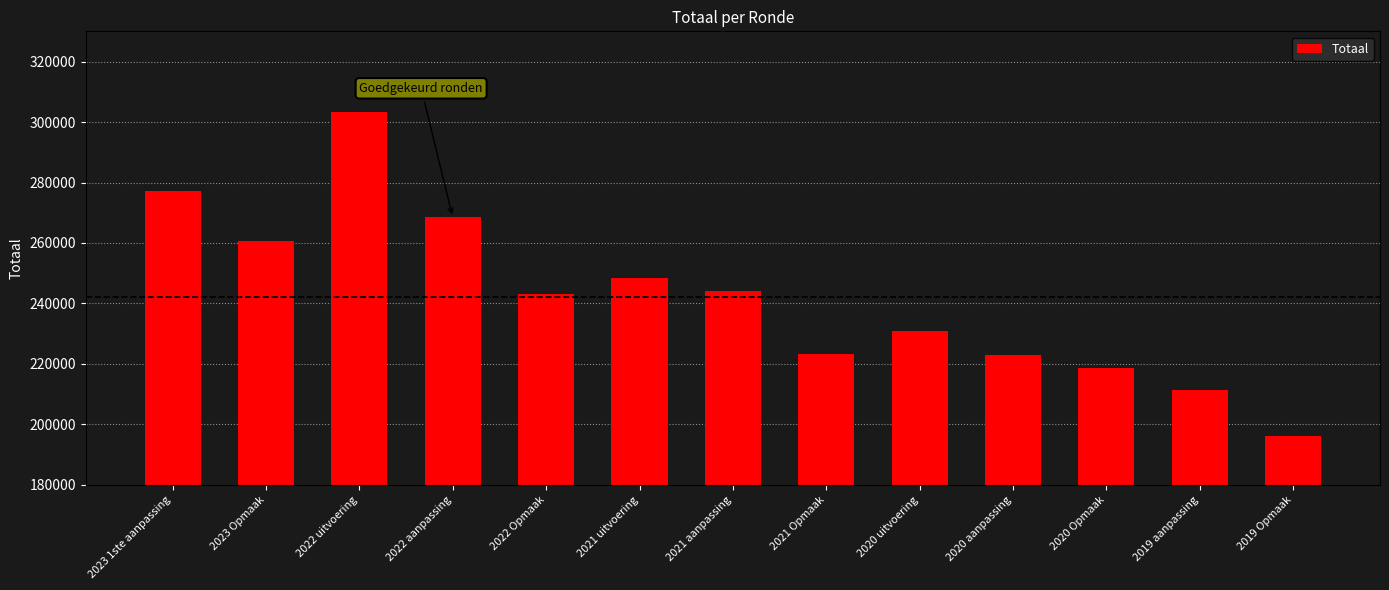

Which has a higher value, 2022 uitvoering or 2023 1ste aanpassing?

2022 uitvoering